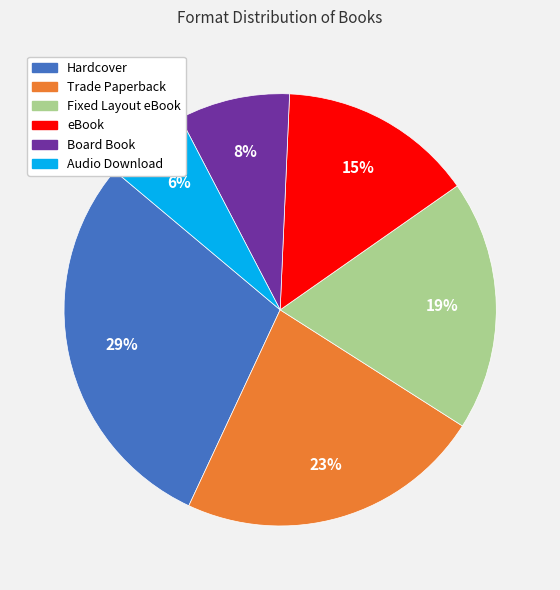

Is there a majority slice in this chart?

No